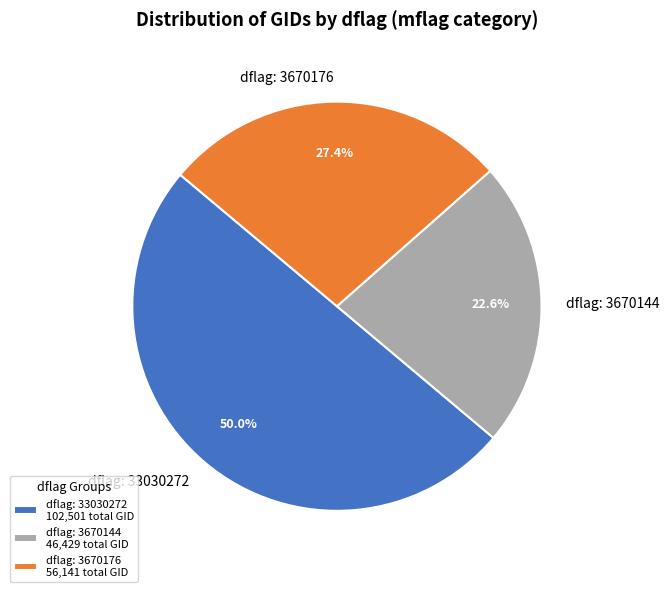

Count the number of slices in the pie.

3